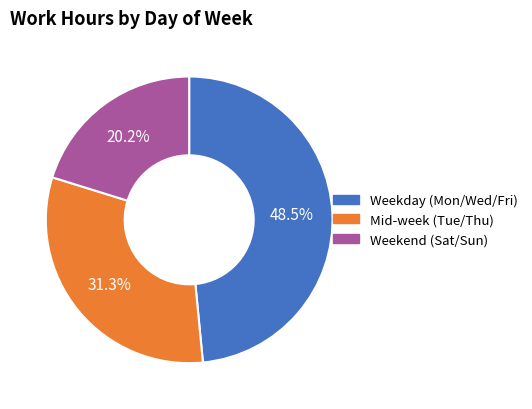

How many slices are in this pie chart?

3